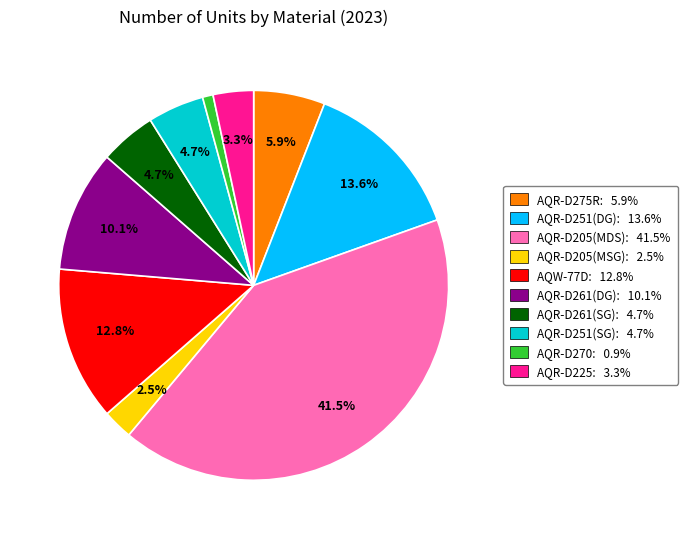

To the nearest percent, what is the difference between the largest and smallest slice percentages?

41%